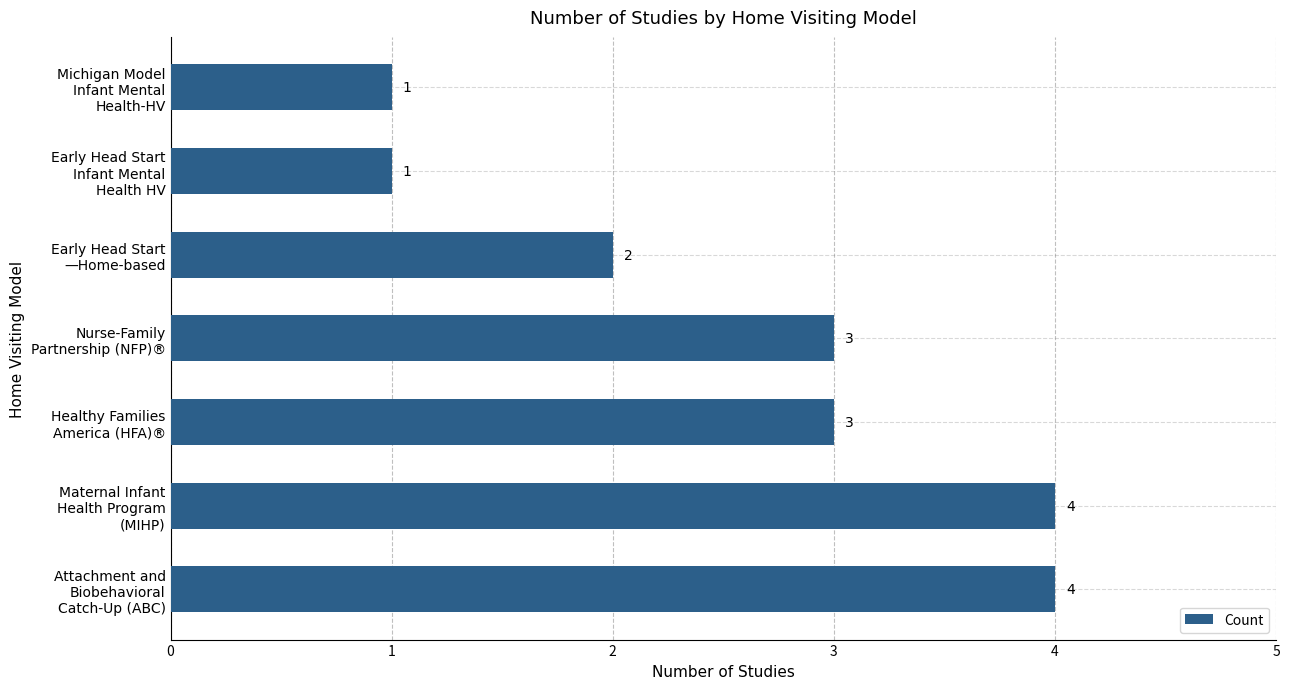

Does the chart contain stacked bars?

No